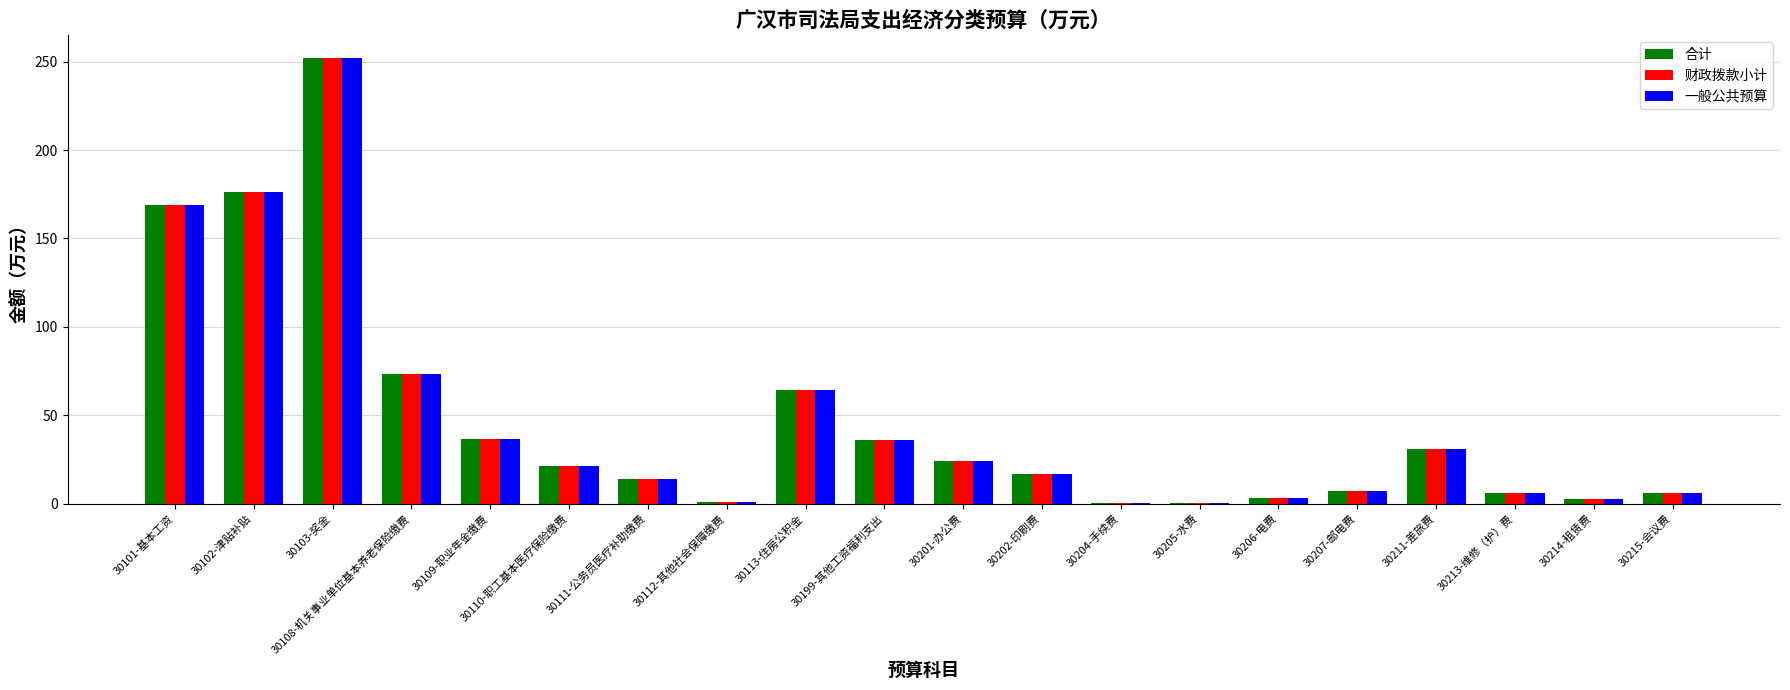

Where is 财政拨款小计 nearest to the value 126?

30101-基本工资